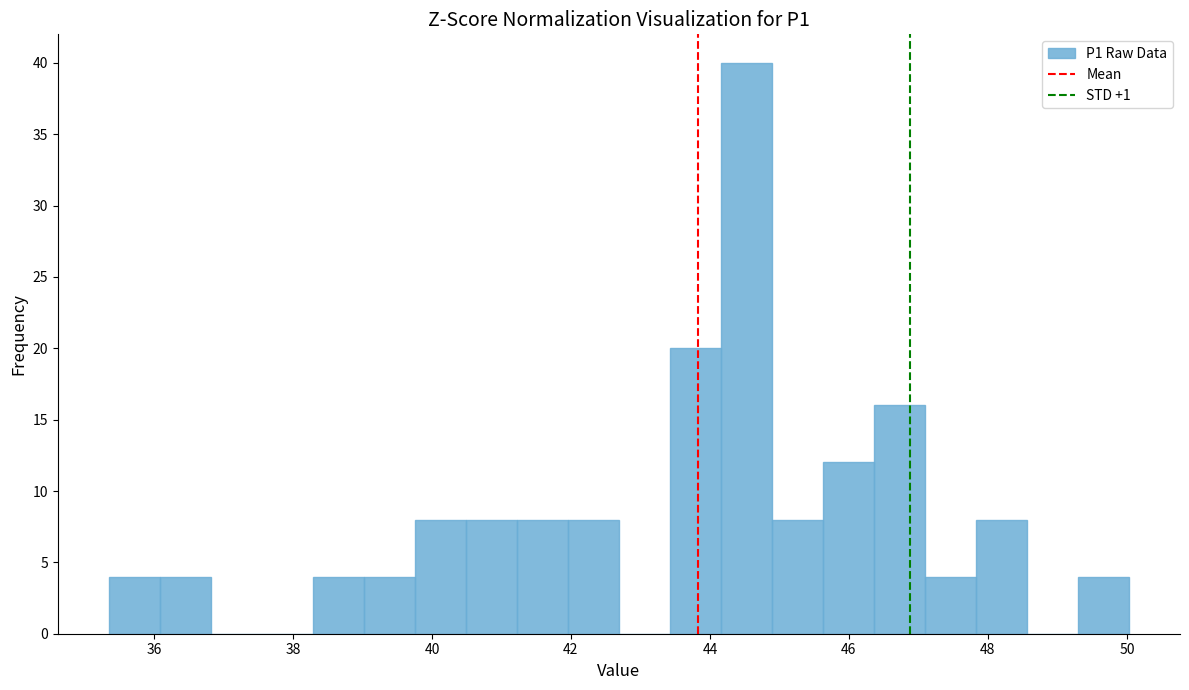

Read against the x-axis, roughly where is the centre of the tallest bar?

44.6